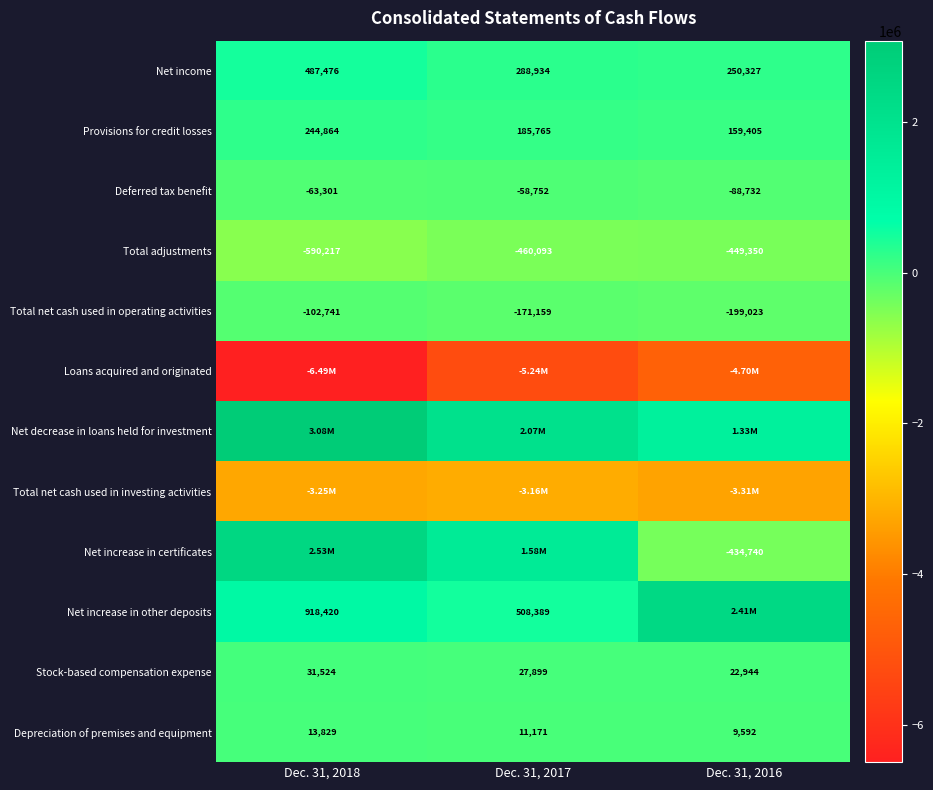

At which label does Total net cash used in operating activities reach its minimum?

Dec. 31, 2016